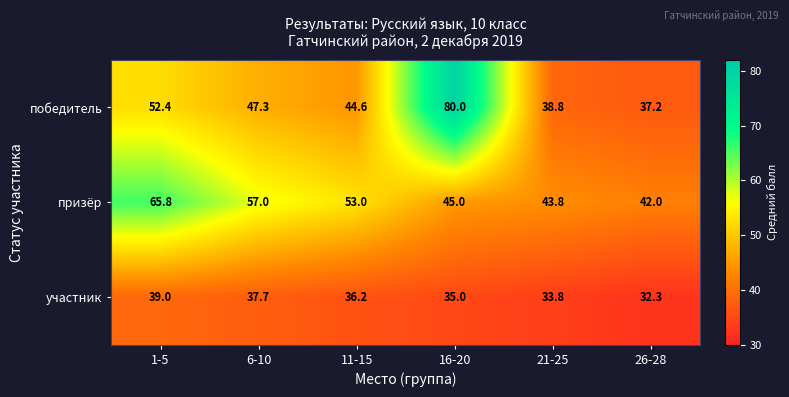

True or false: участник has a value of 25.0 at 1-5.

False